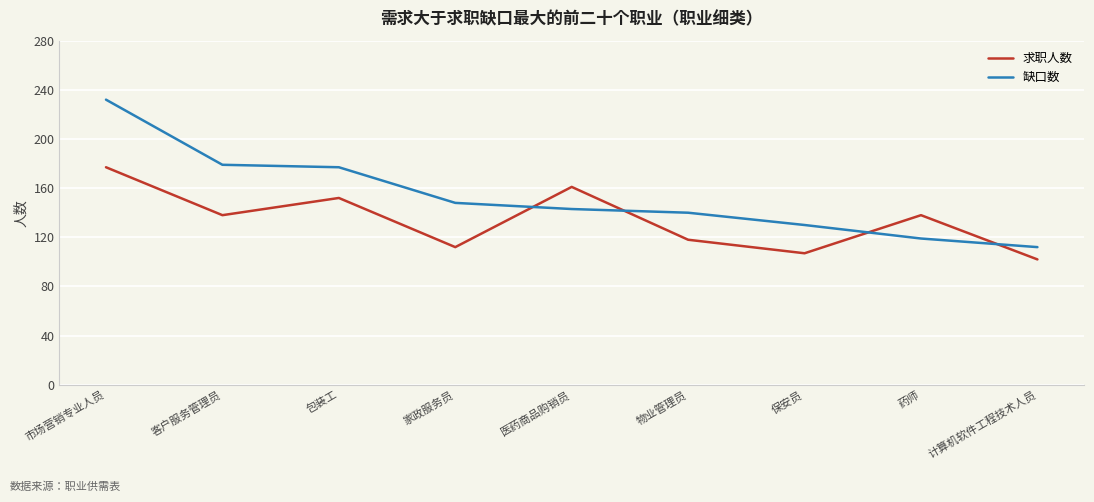

True or false: 缺口数 has more than 2 points higher than both neighbors.

False